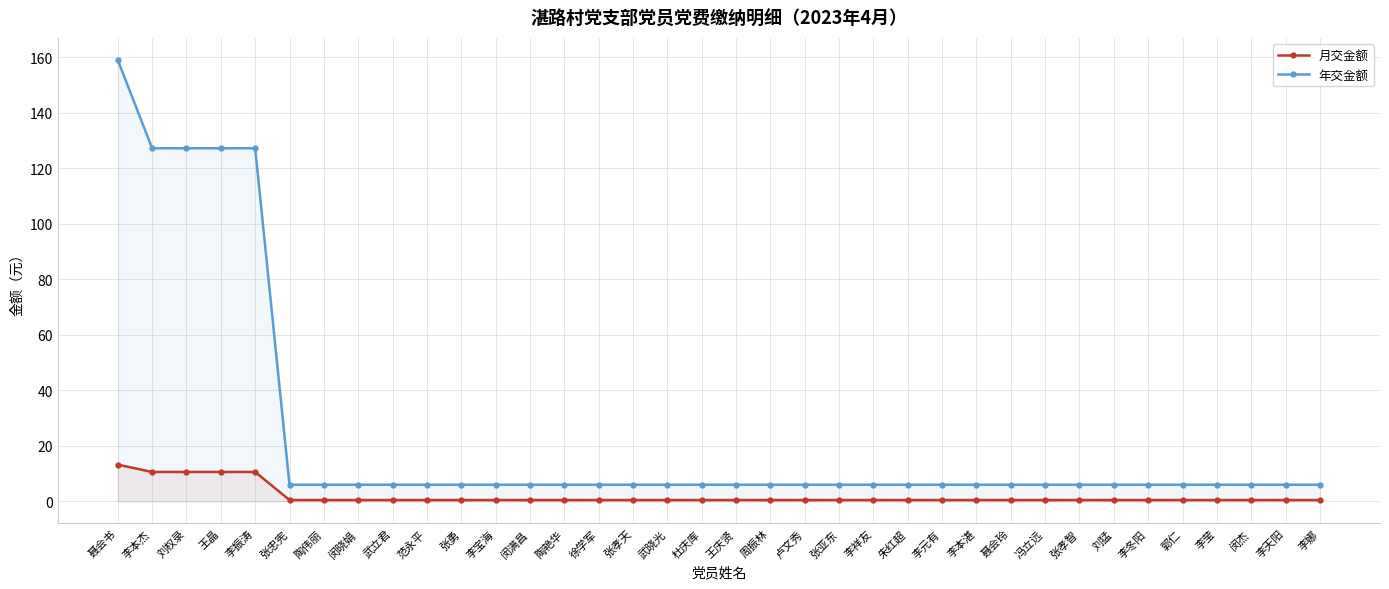

Reading left to right, list all the values displayed in this chart.

月交金额: 13.2	10.6	10.6	10.6	10.6	0.5	0.5	0.5	0.5	0.5	0.5	0.5	0.5	0.5	0.5	0.5	0.5	0.5	0.5	0.5	0.5	0.5	0.5	0.5	0.5	0.5	0.5	0.5	0.5	0.5	0.5	0.5	0.5	0.5	0.5	0.5
年交金额: 159.0	127.2	127.2	127.2	127.2	6.0	6.0	6.0	6.0	6.0	6.0	6.0	6.0	6.0	6.0	6.0	6.0	6.0	6.0	6.0	6.0	6.0	6.0	6.0	6.0	6.0	6.0	6.0	6.0	6.0	6.0	6.0	6.0	6.0	6.0	6.0